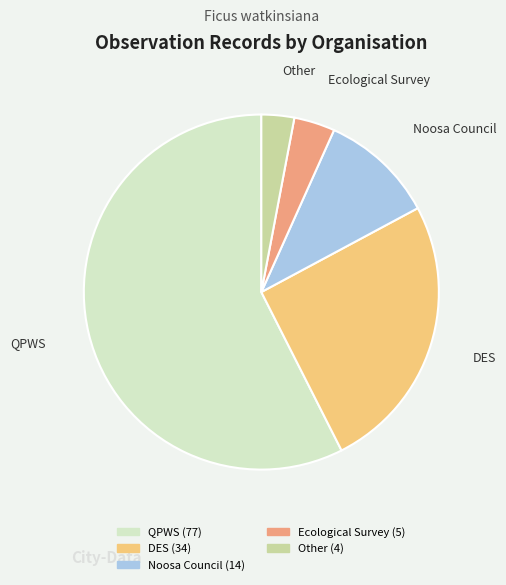

Does any single category account for the majority?

Yes